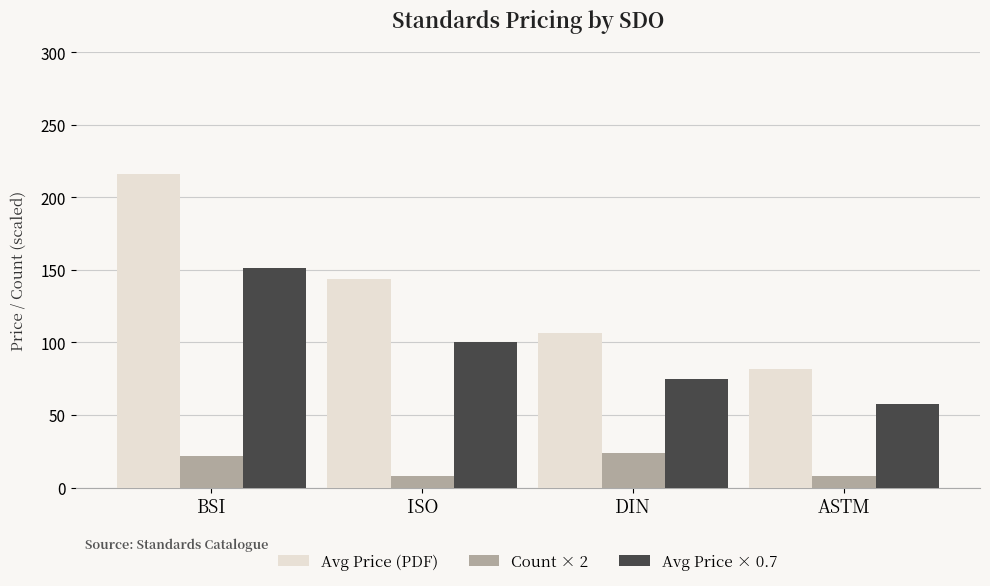

What are all the series names shown in the legend?

Avg Price (PDF), Count × 2, Avg Price × 0.7